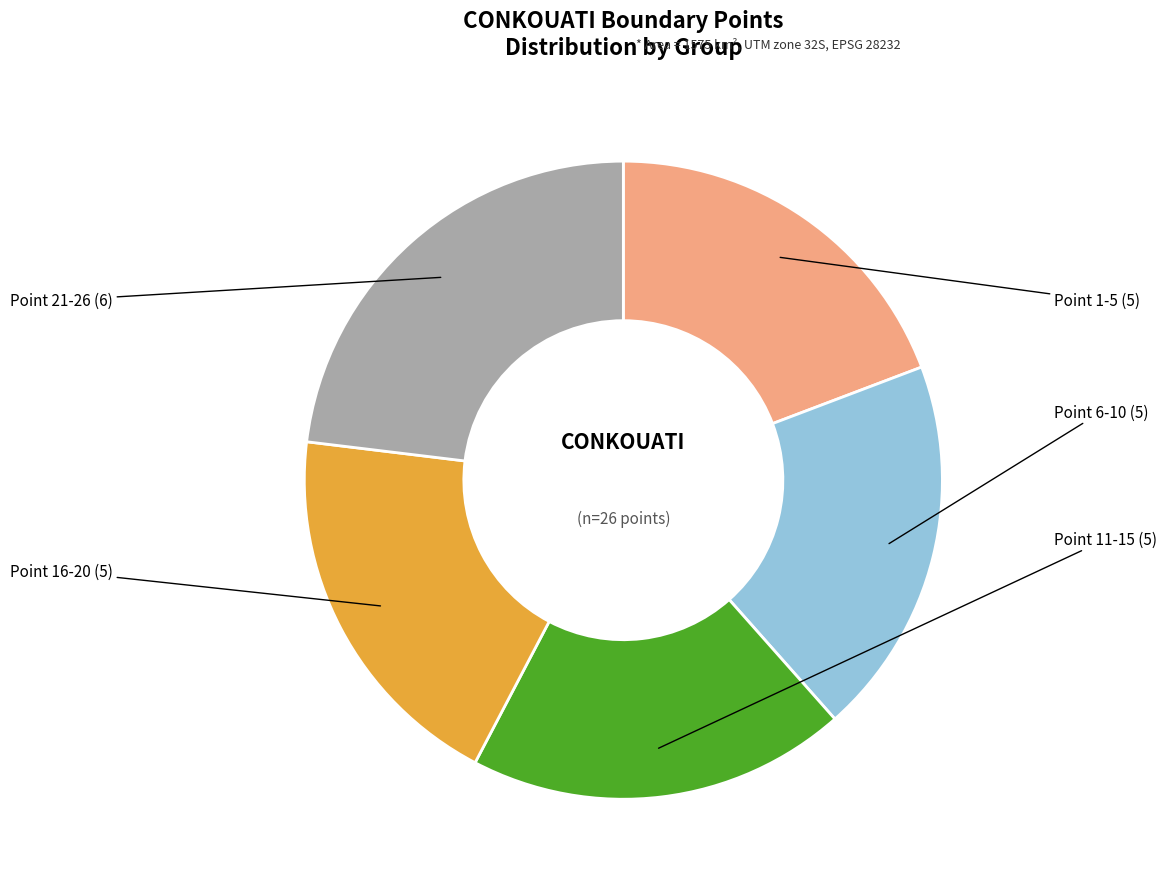

Is there any slice that represents more than half of the pie?

No